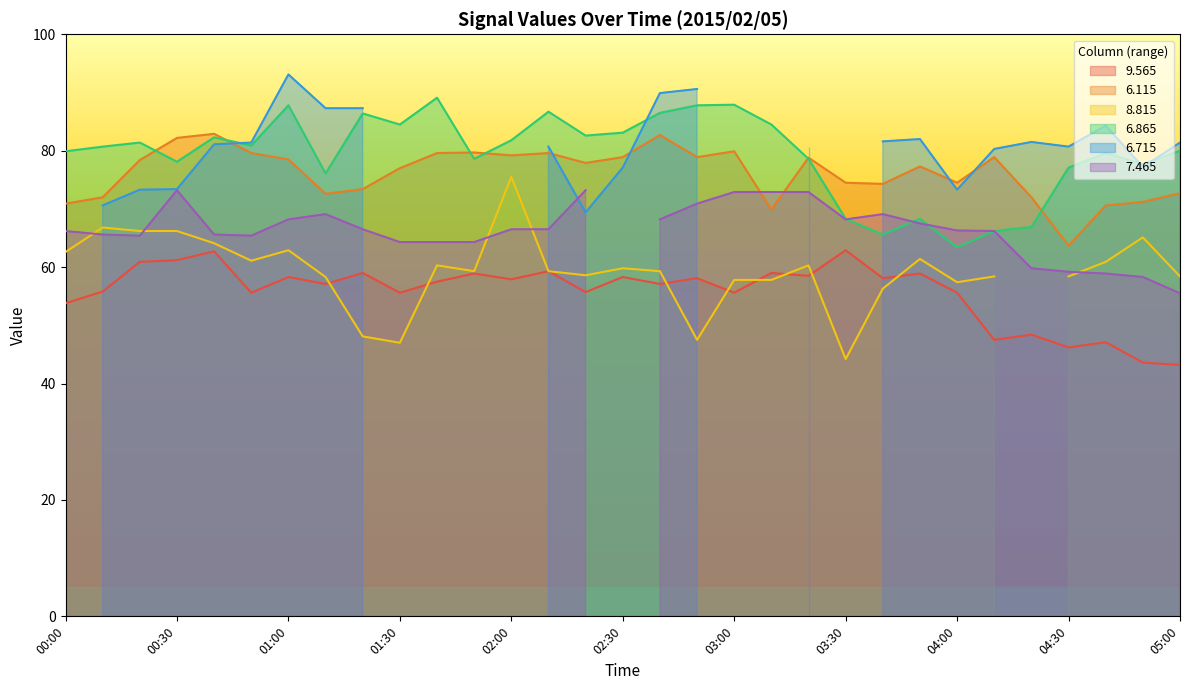

Which series has the widest spread of values?

  6.865